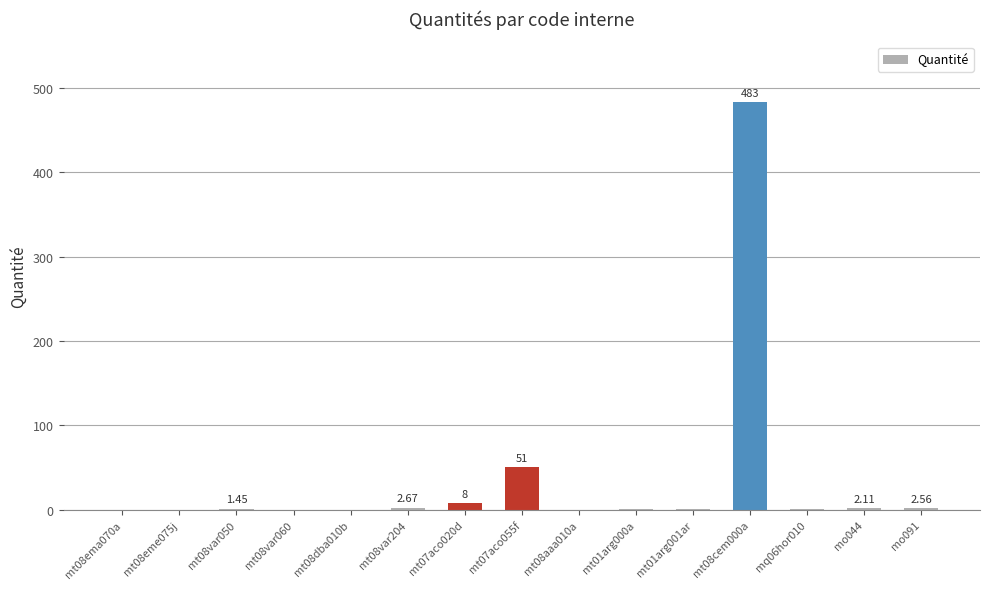

What is the sum of all values?

553.6